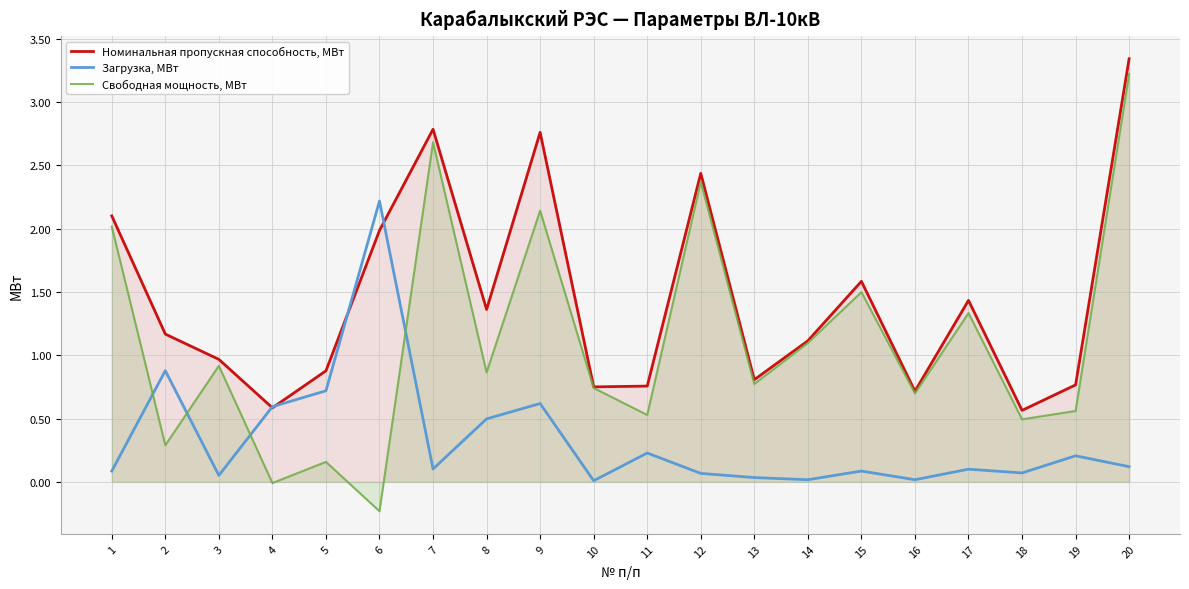

List the series in order of their peak value, lowest first.

Загрузка, МВт, Свободная мощность, МВт, Номинальная пропускная способность, МВт